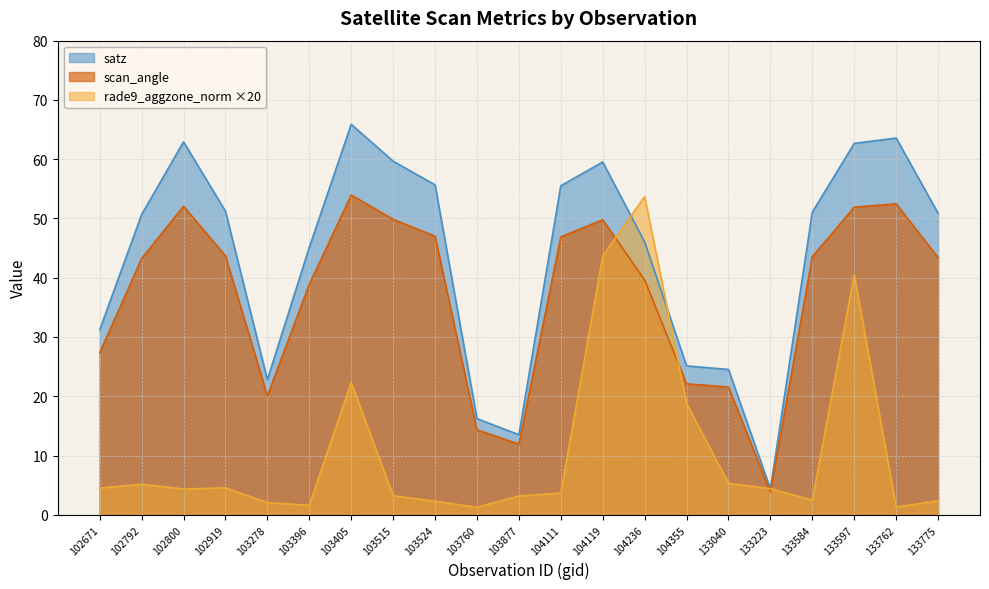

Which has a higher value, 103877 or 133597?

133597